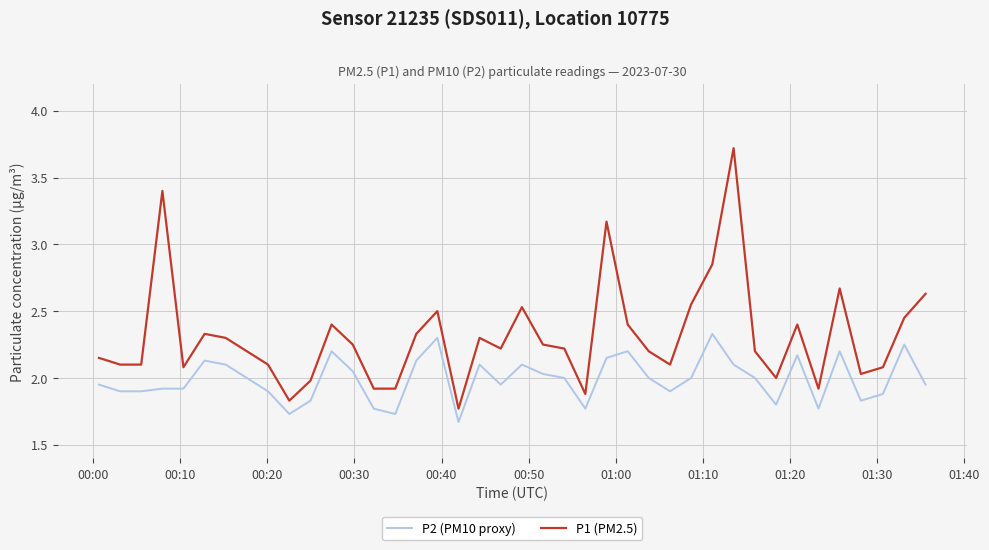

At how many categories does at least one series exceed 1?

40